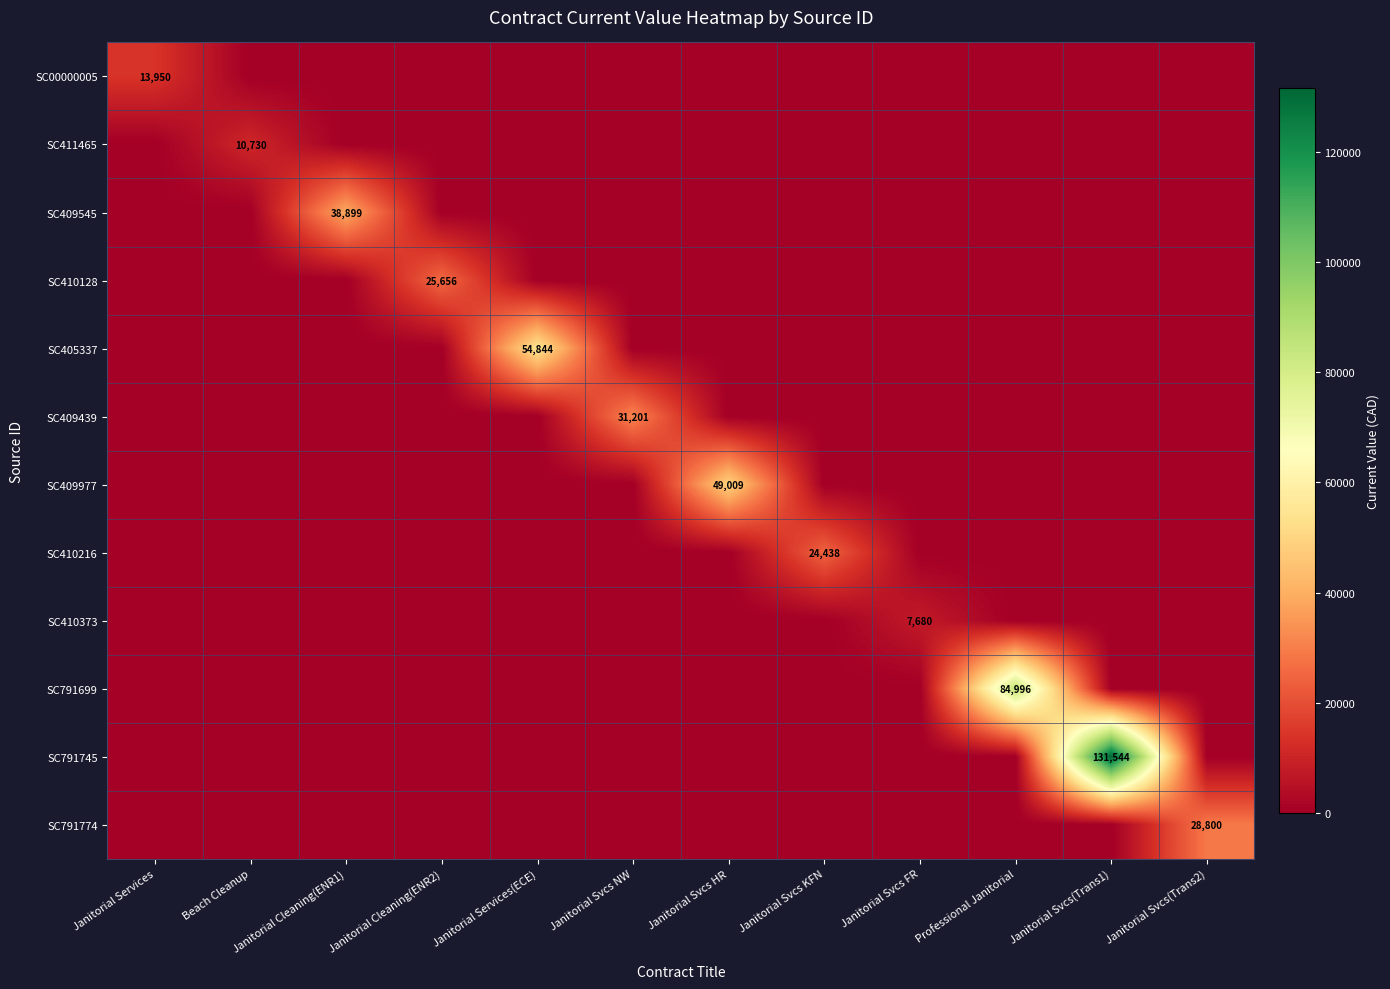

Which series has the widest spread of values?

SC791745